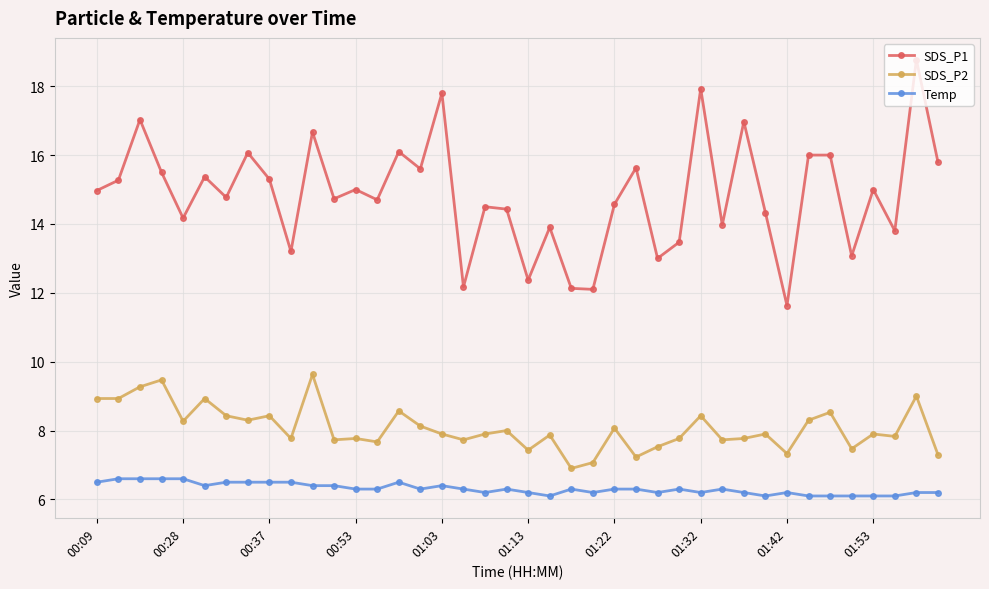

True or false: SDS_P1 has more than 0 interior local peaks.

True